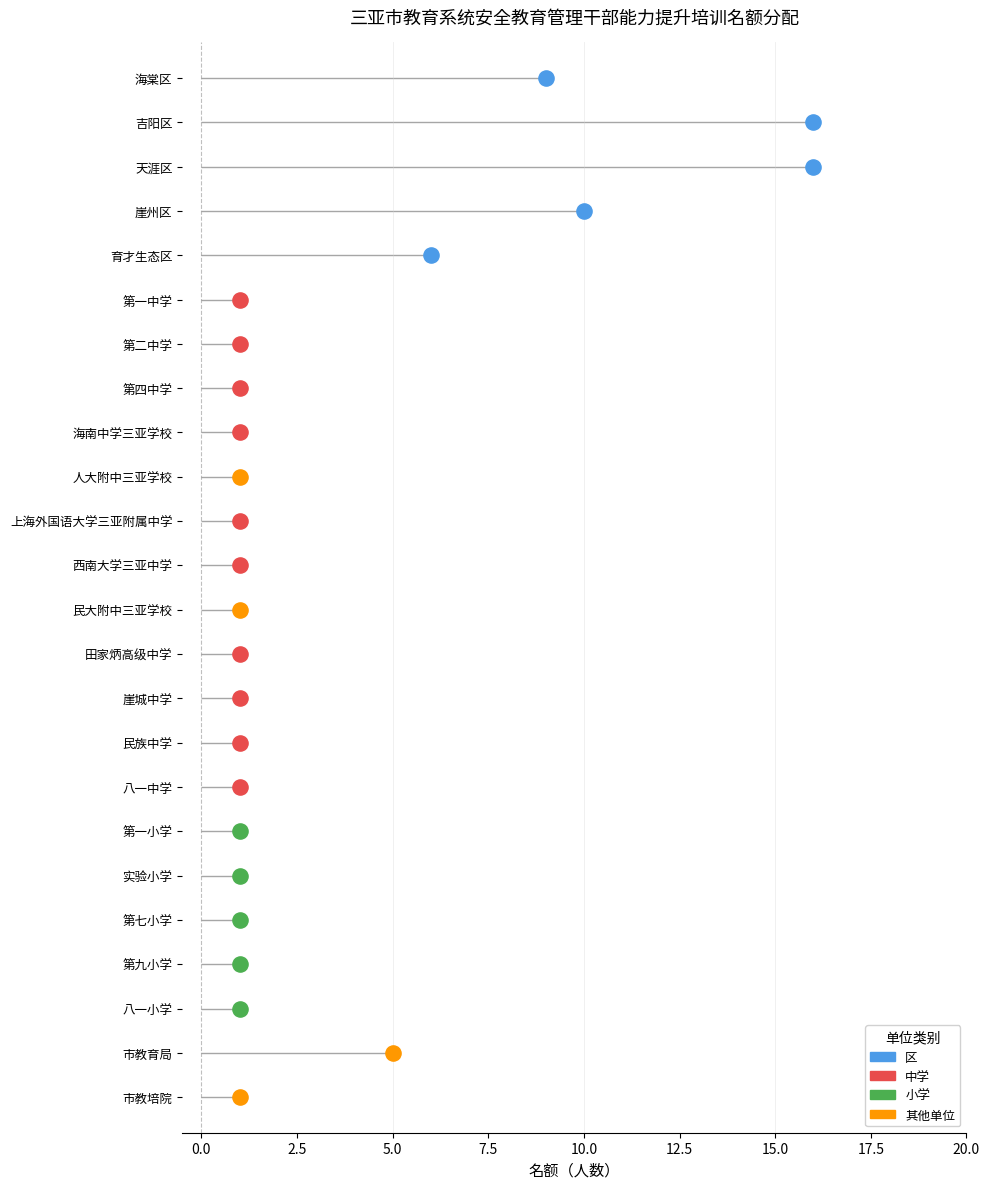

What is the change in value from 天涯区 to 市教育局?

-11